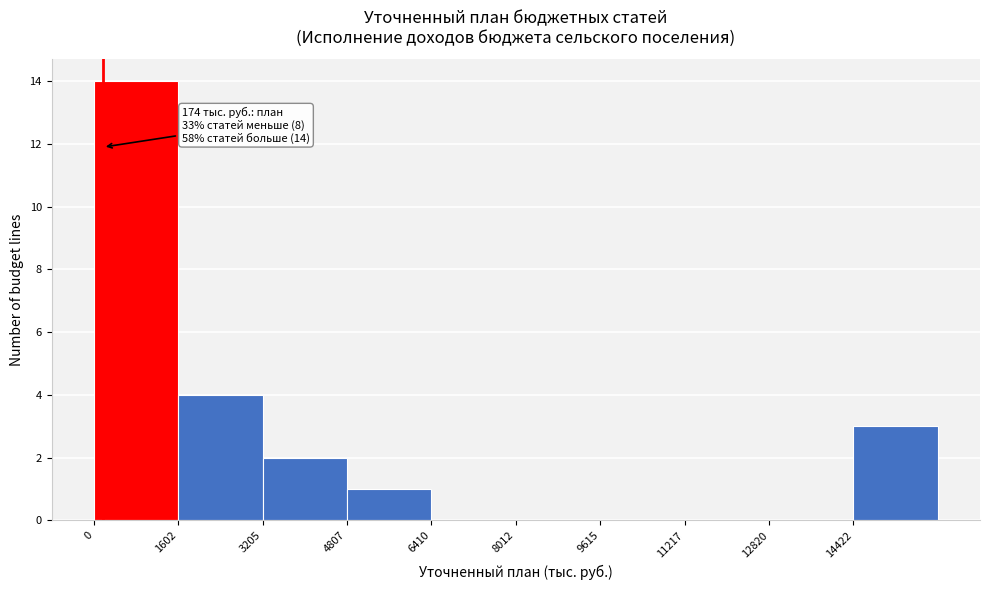

Over which range of the x-axis is the bar tallest?

0 to 1600